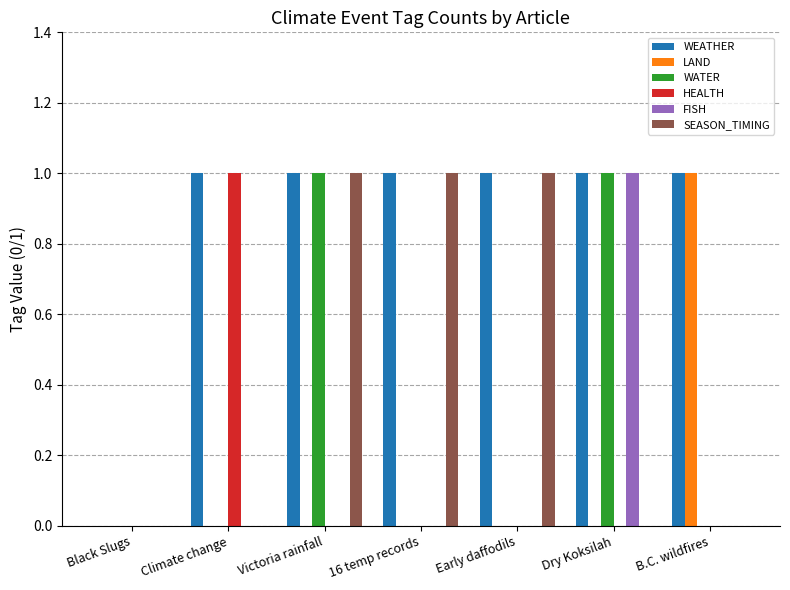

What is the highest value of the WEATHER series?

1